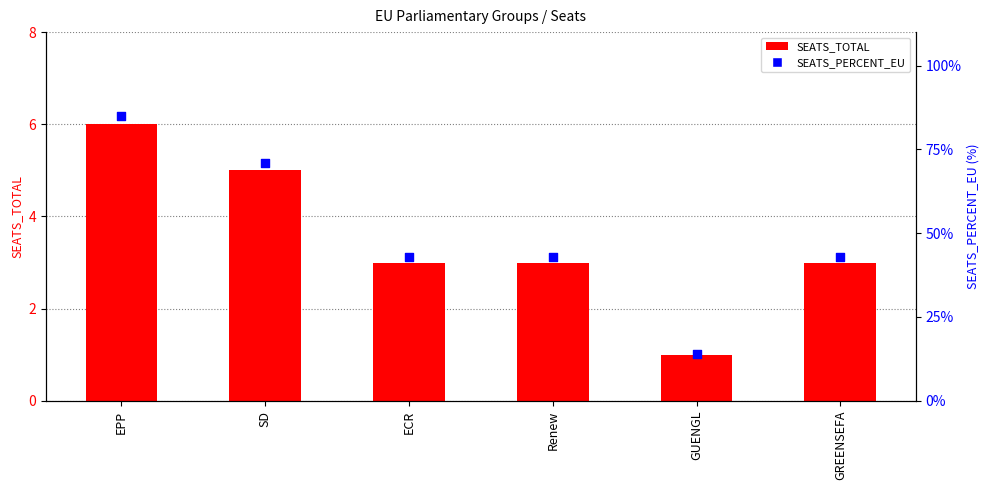

What is the total value across all series at GUENGL?

15.0